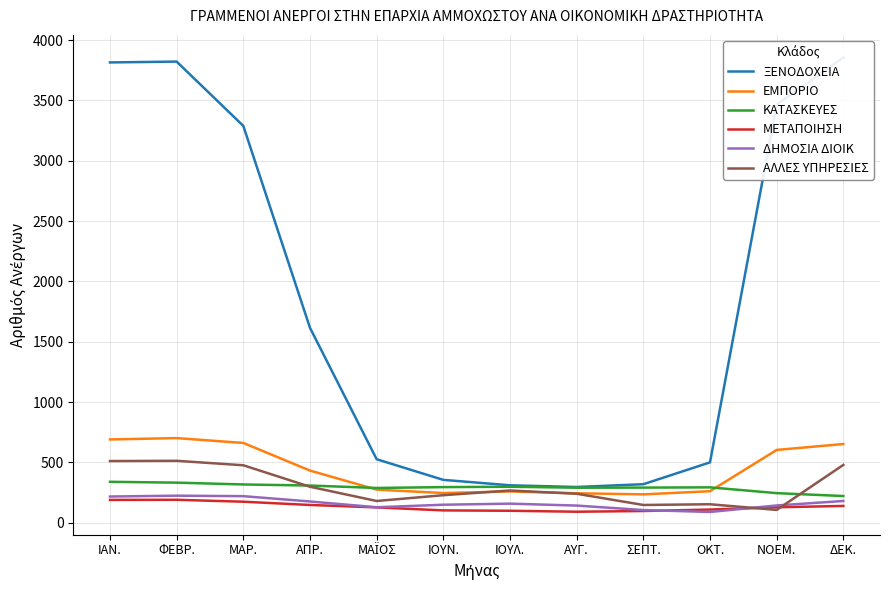

True or false: ΞΕΝΟΔΟΧΕΙΑ and ΕΜΠΟΡΙΟ intersect in this chart.

False